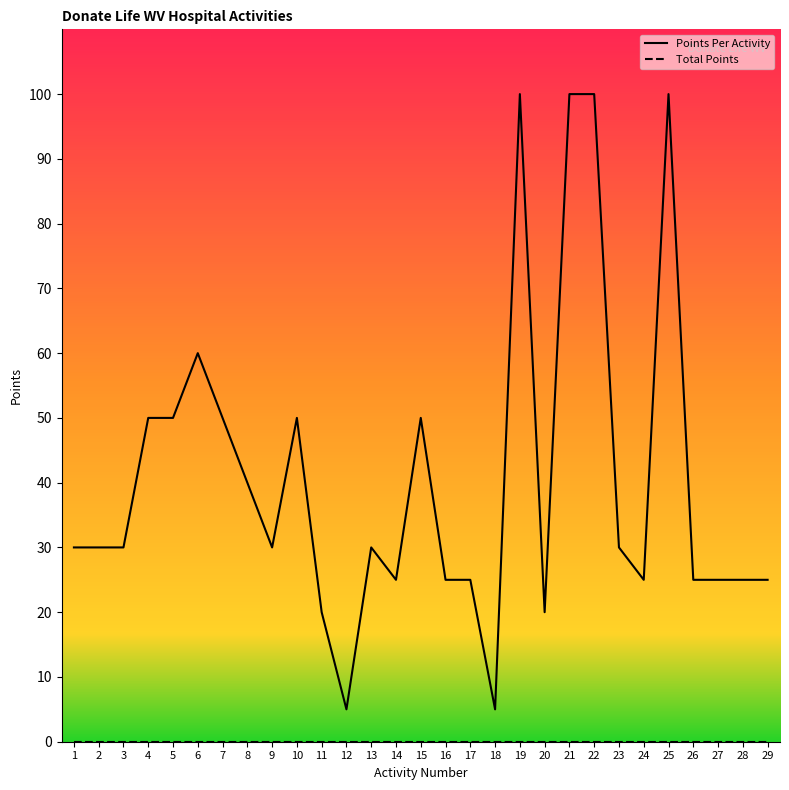

At which category does the chart reach its minimum across all series?

1